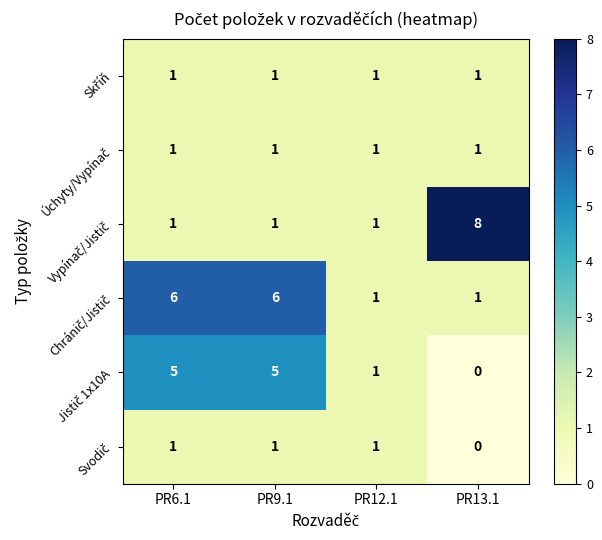

What is the spread (max minus min) of values at PR9.1?

5